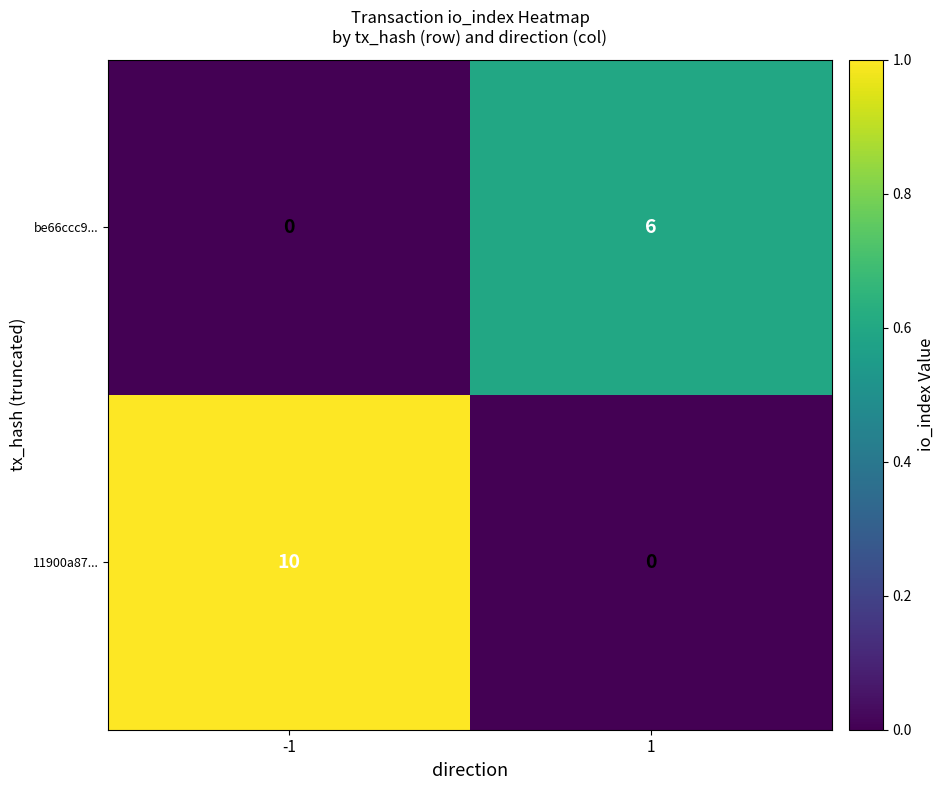

What is the spread (max minus min) of values at -1?

10